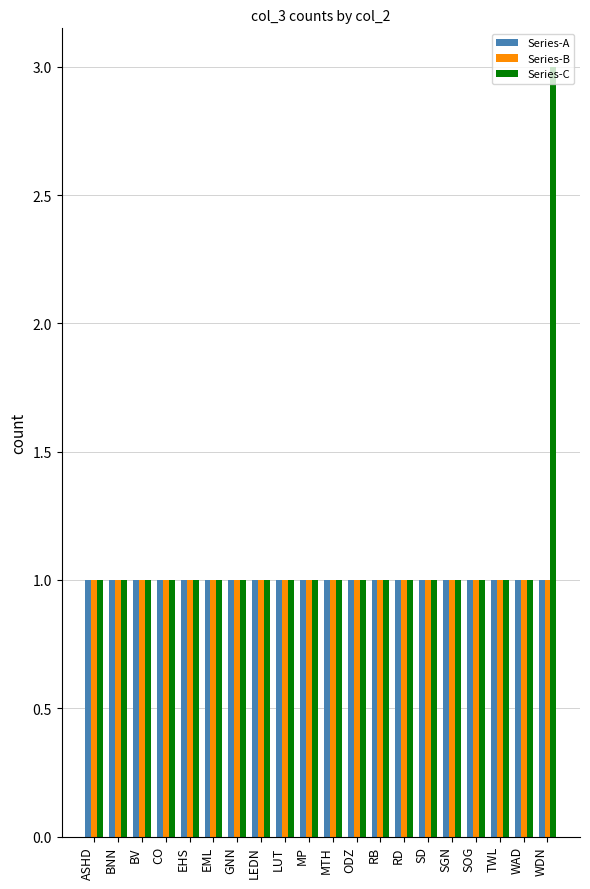

What is the total value across all series at SGN?

3